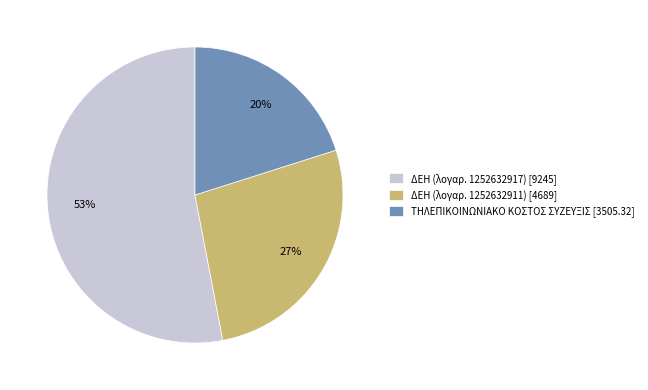

Is the sum of ΤΗΛΕΠΙΚΟΙΝΩΝΙΑΚΟ ΚΟΣΤΟΣ ΣΥΖΕΥΞΙΣ [3505.32] and ΔΕΗ (λογαρ. 1252632917) [9245] greater than half?

Yes